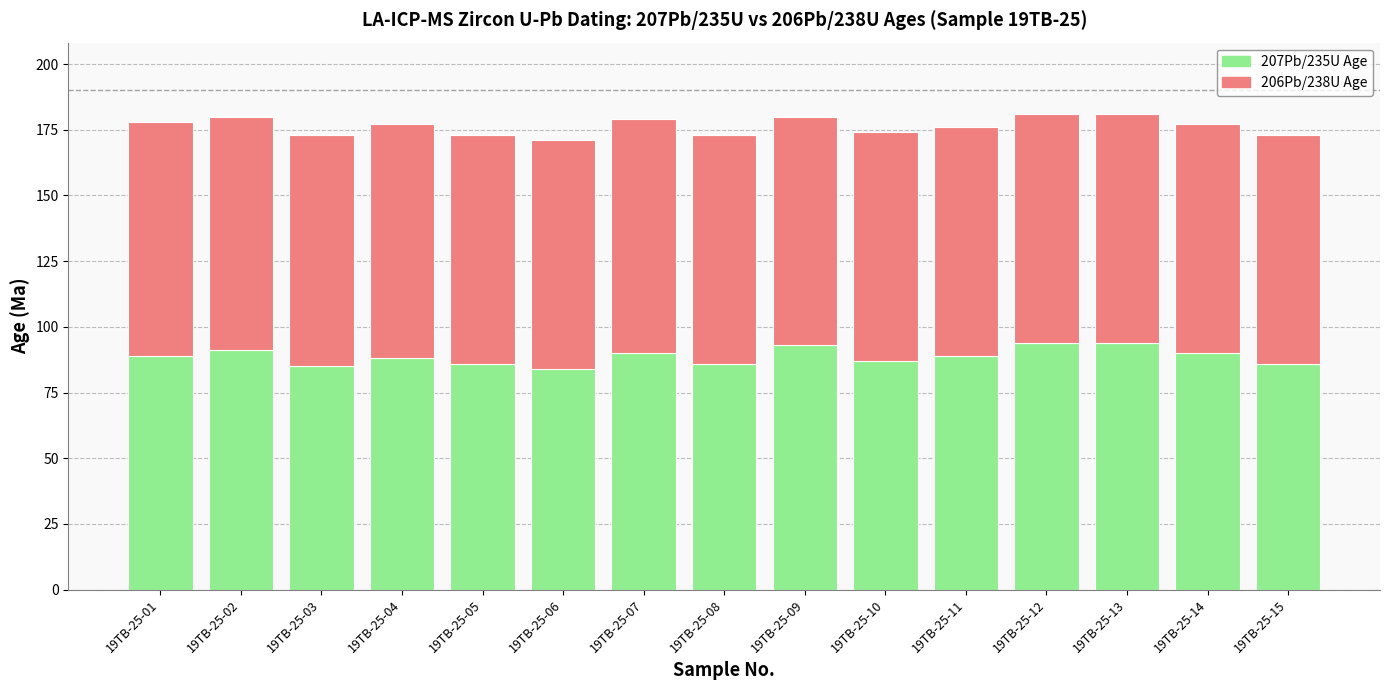

What are all the series names shown in the legend?

207Pb/235U Age, 206Pb/238U Age